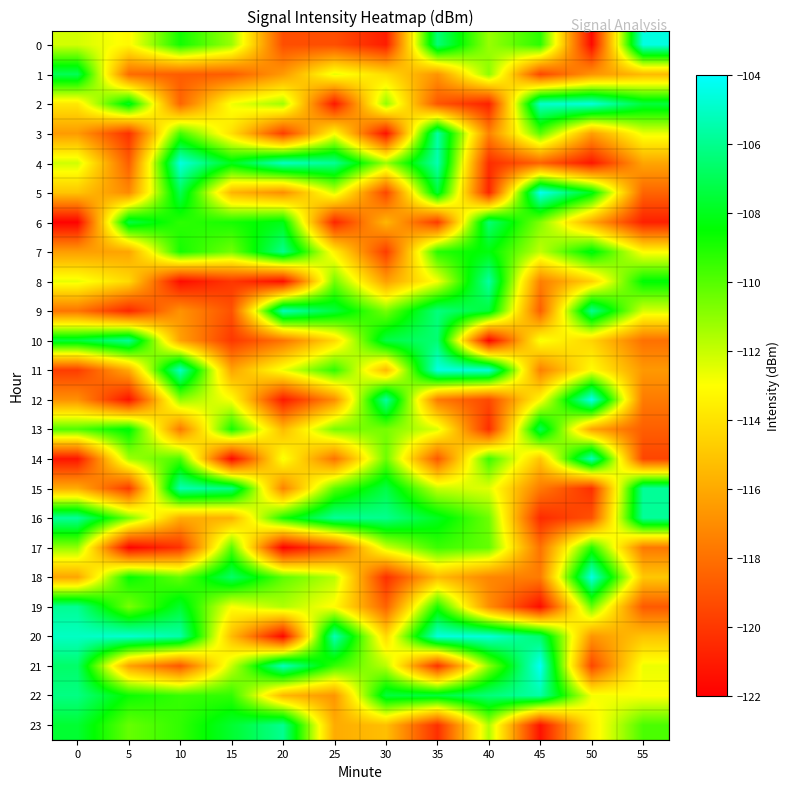

What is the total value across all series at 40?

-2706.2